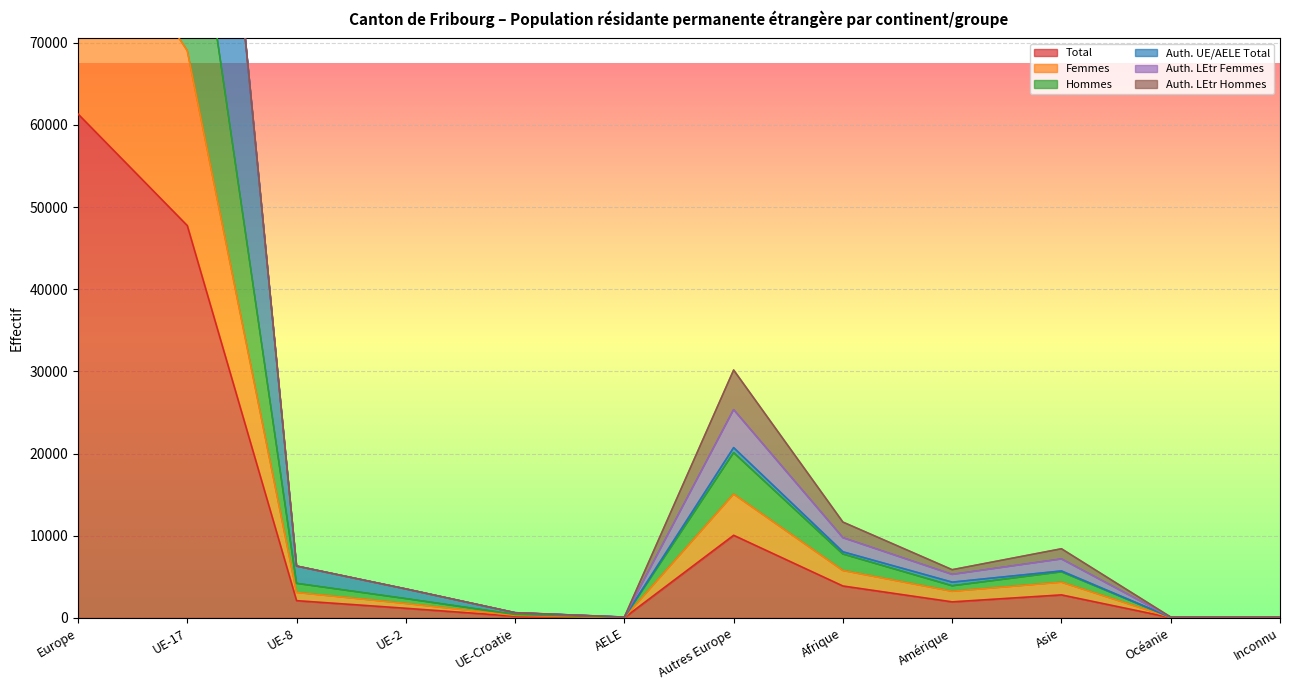

How many interior local peaks does the Total series have?

2